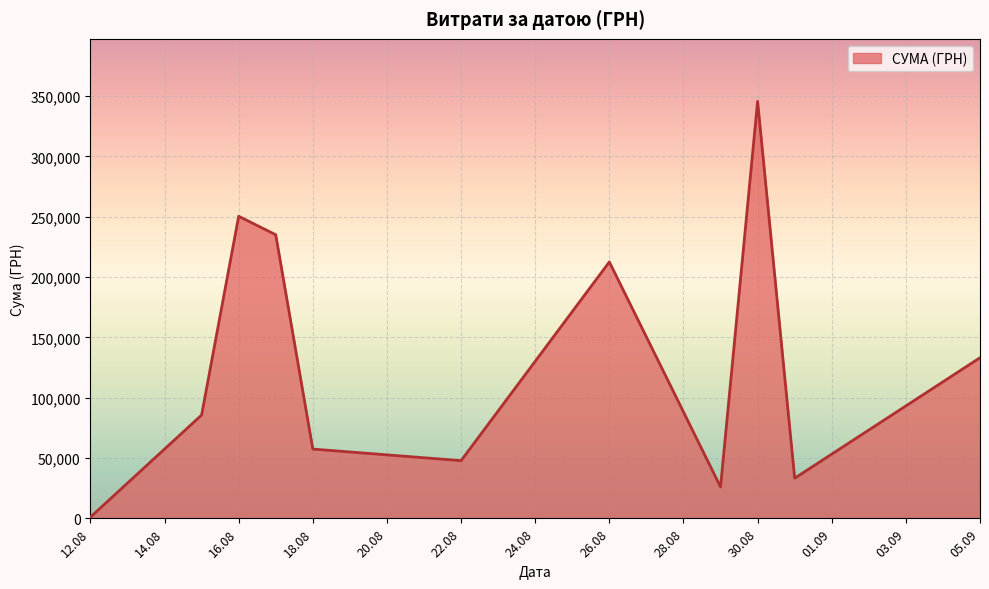

True or false: the data has more than 0 interior local peaks.

True